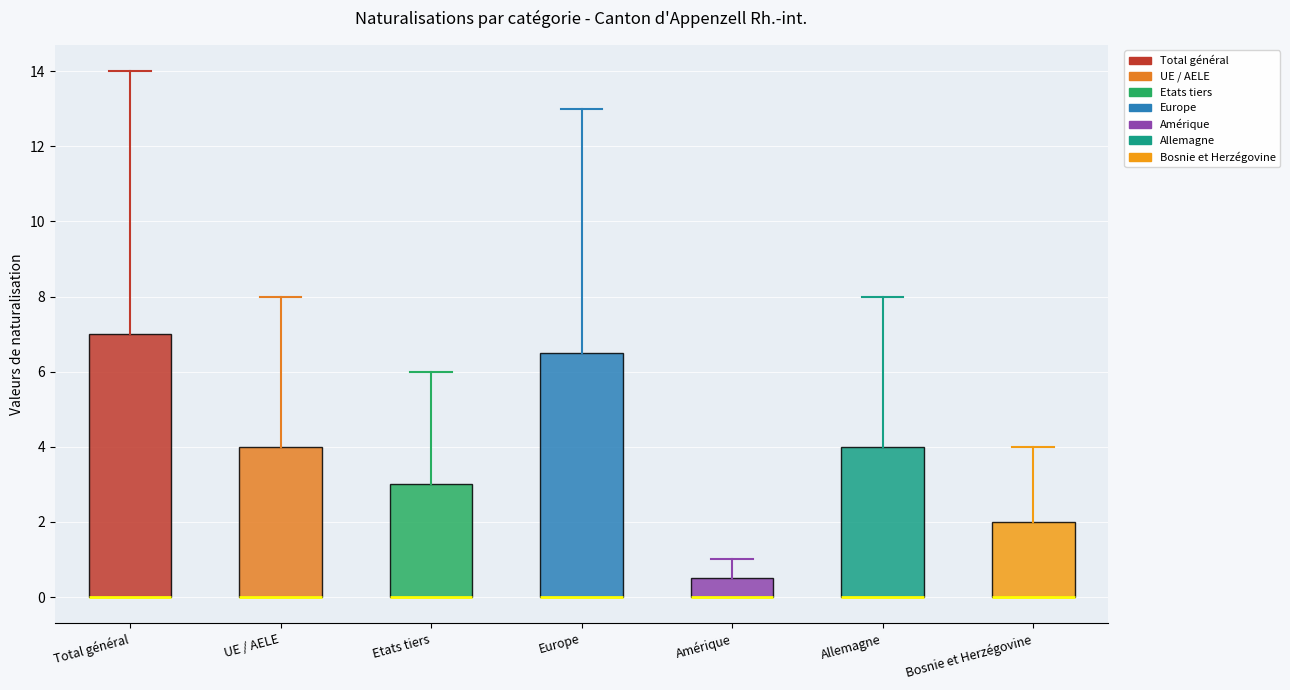

Where is the upper edge of the box for Total général on the y-axis? The values are not printed on the chart, so give them approximately, as read against the axis.

7.0